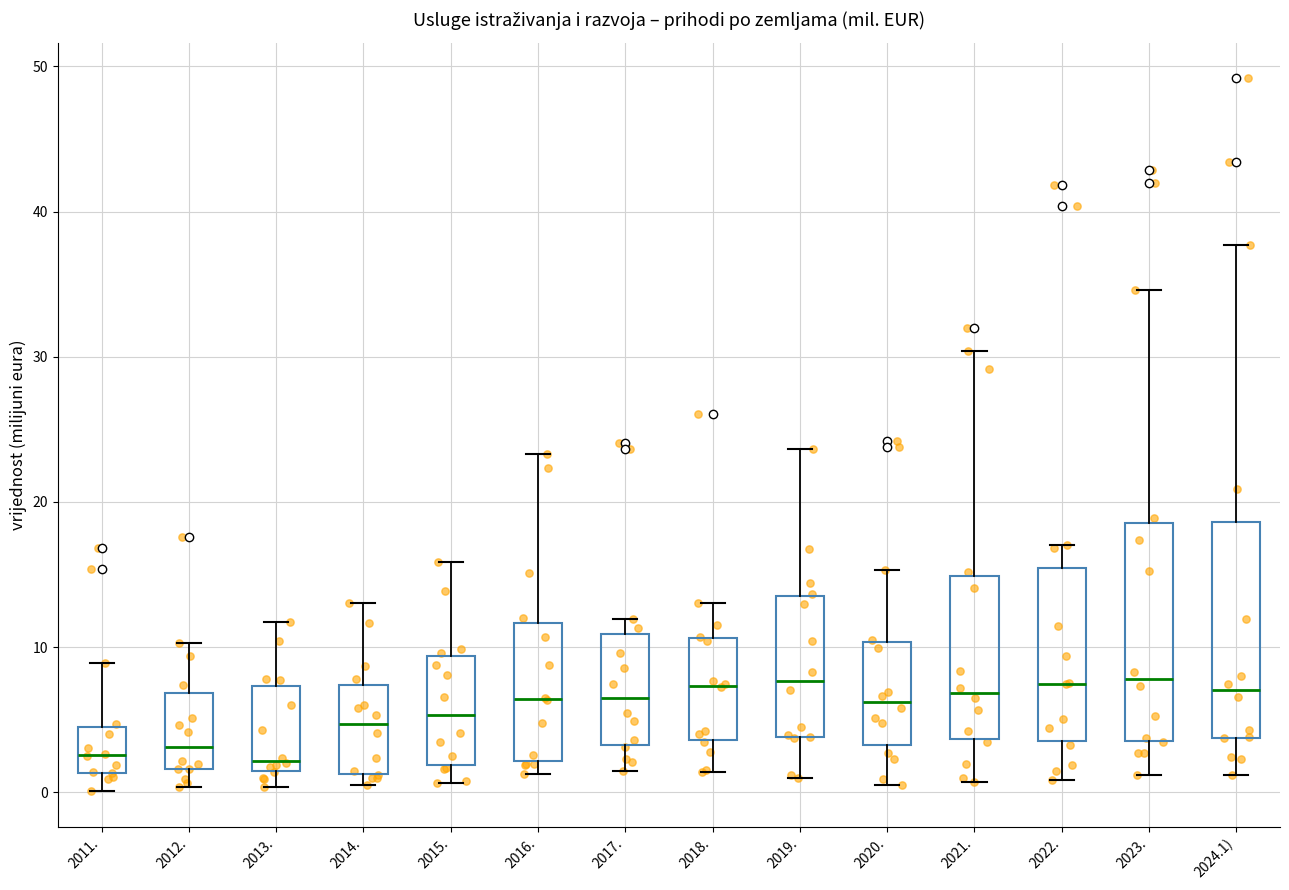

Where is the upper edge of the box for 2011. on the y-axis? The values are not printed on the chart, so give them approximately, as read against the axis.

5